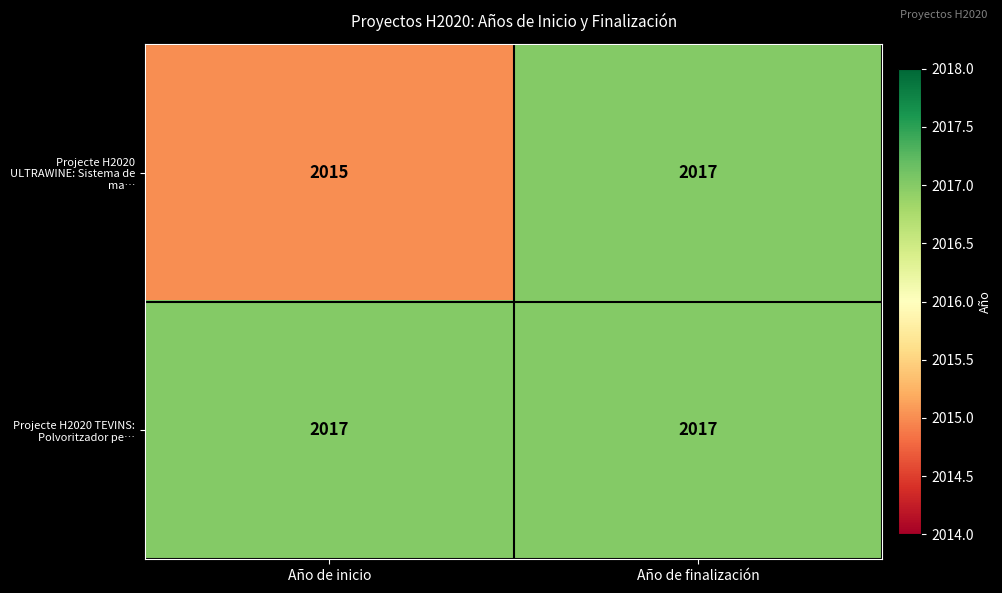

What is the minimum value shown in the chart?

2015